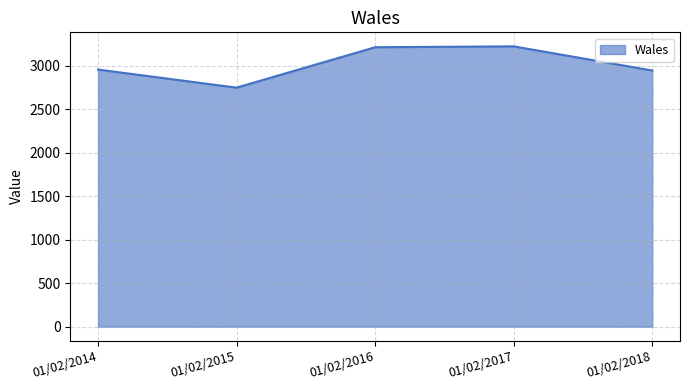

True or false: the data has more than 1 interior local peaks.

False